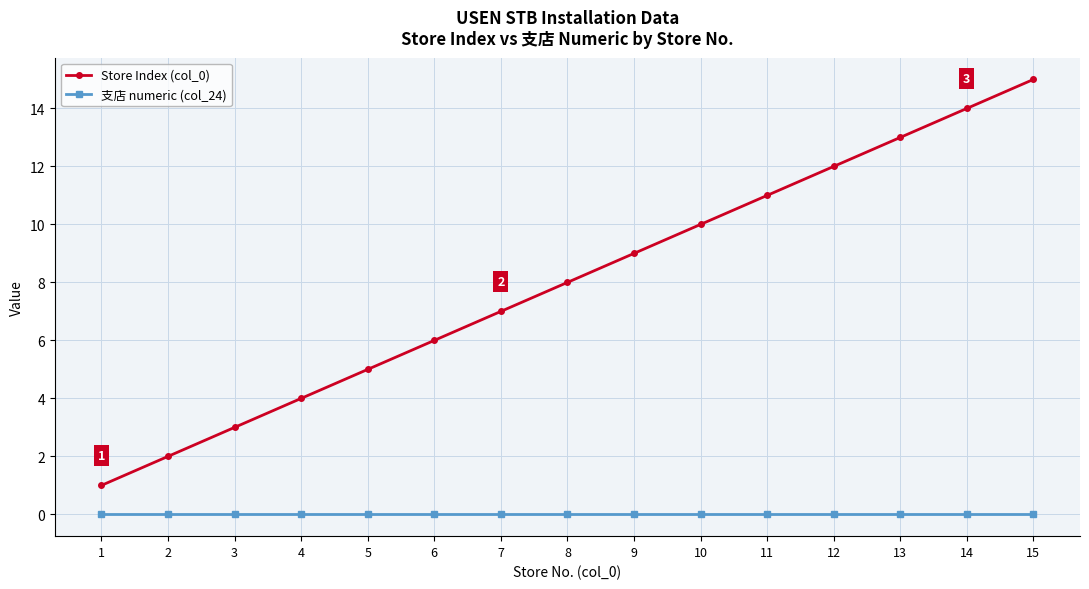

Rank the series by their average value, from lowest to highest.

支店 numeric (col_24), Store Index (col_0)